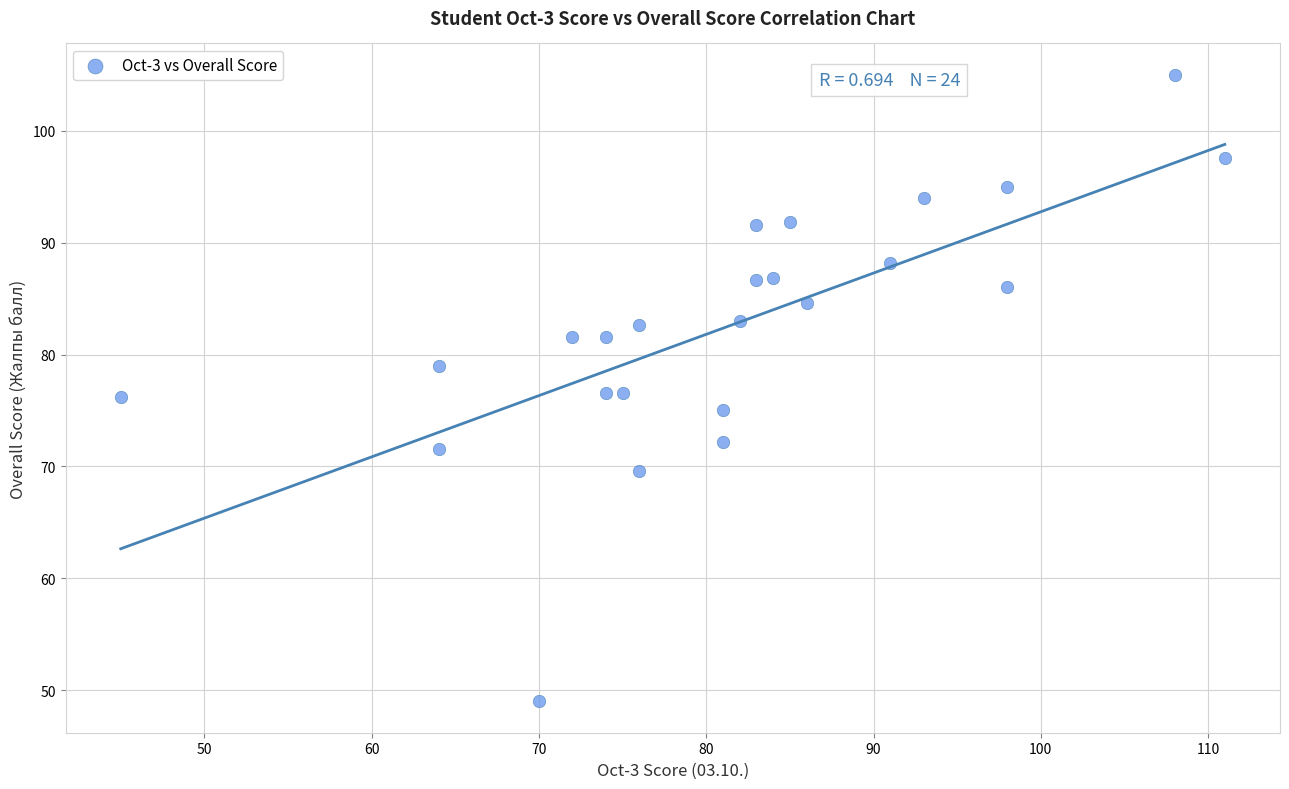

What is the range of X values (max minus min)?

66.0